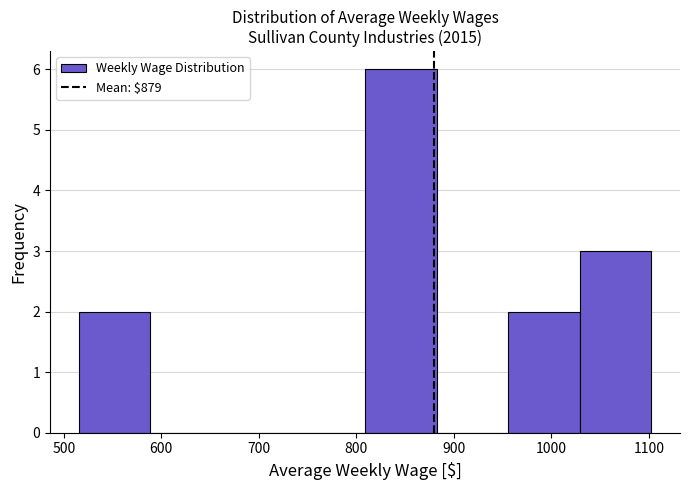

Over which range of the x-axis is the bar tallest?

810 to 880